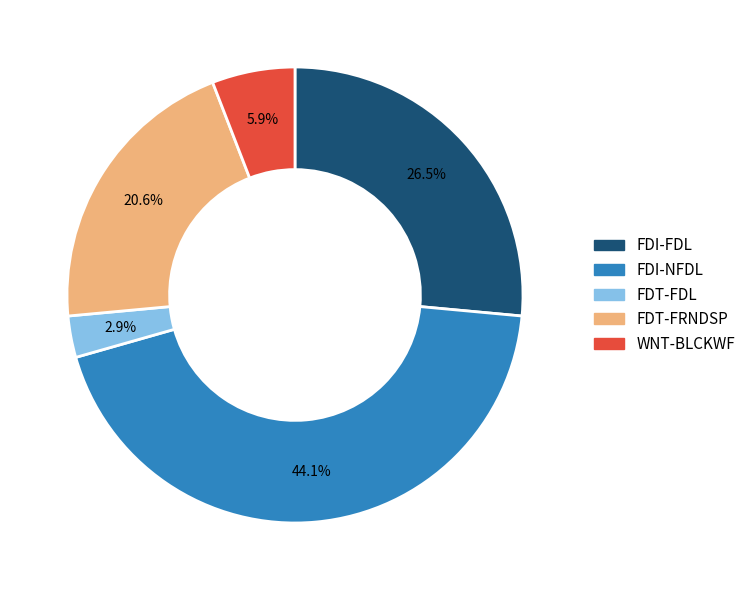

Which has a higher value, FDT-FRNDSP or FDI-NFDL?

FDI-NFDL